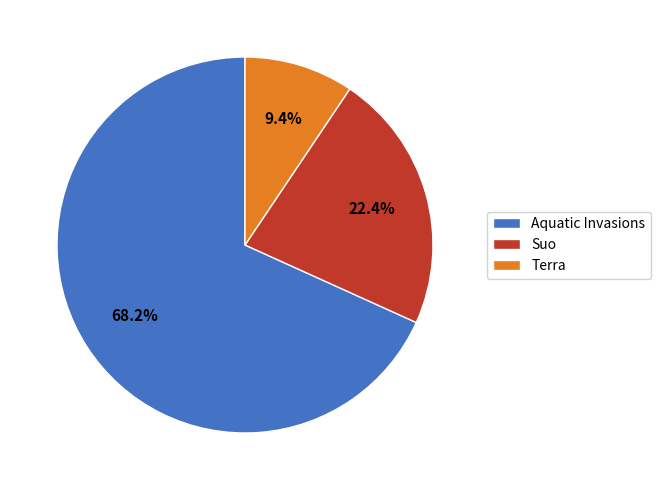

What is the smallest slice in the pie chart?

Terra